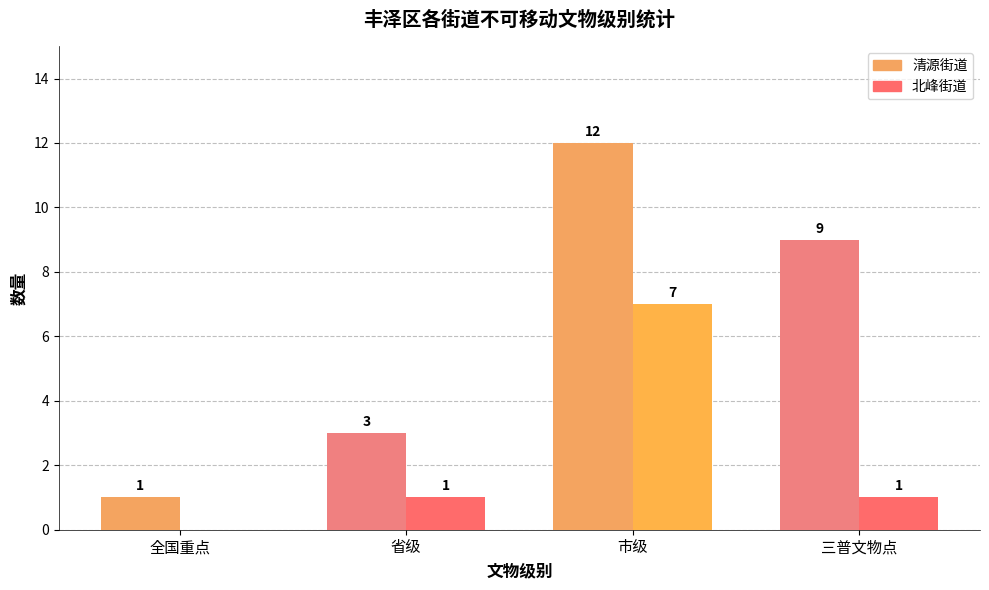

Between 市级 and 三普文物点, which is larger?

市级